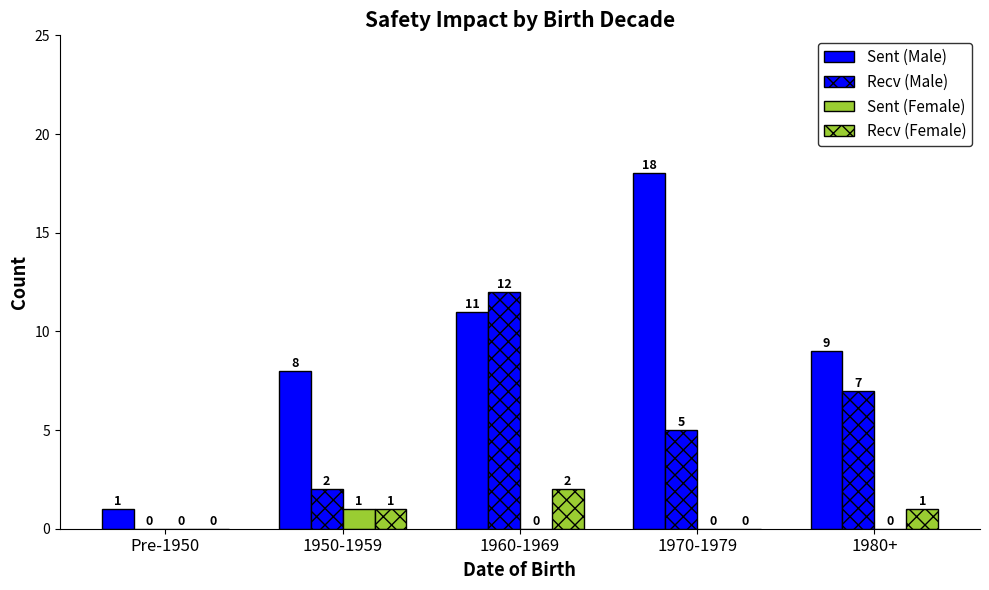

How many distinct data groups are displayed?

4